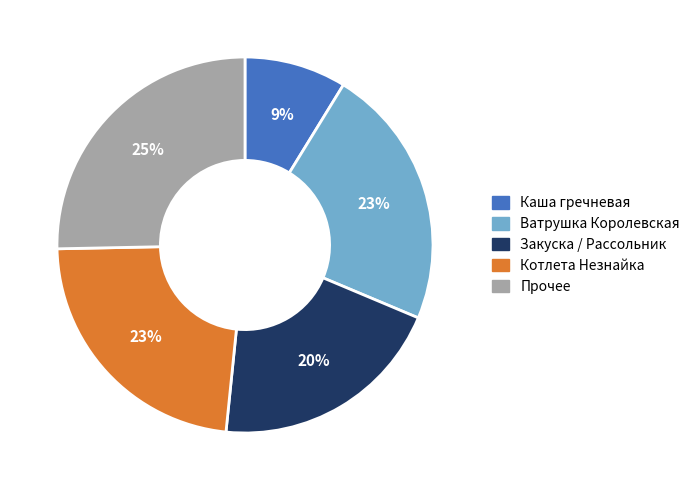

To the nearest percent, what is the average slice percentage?

20%